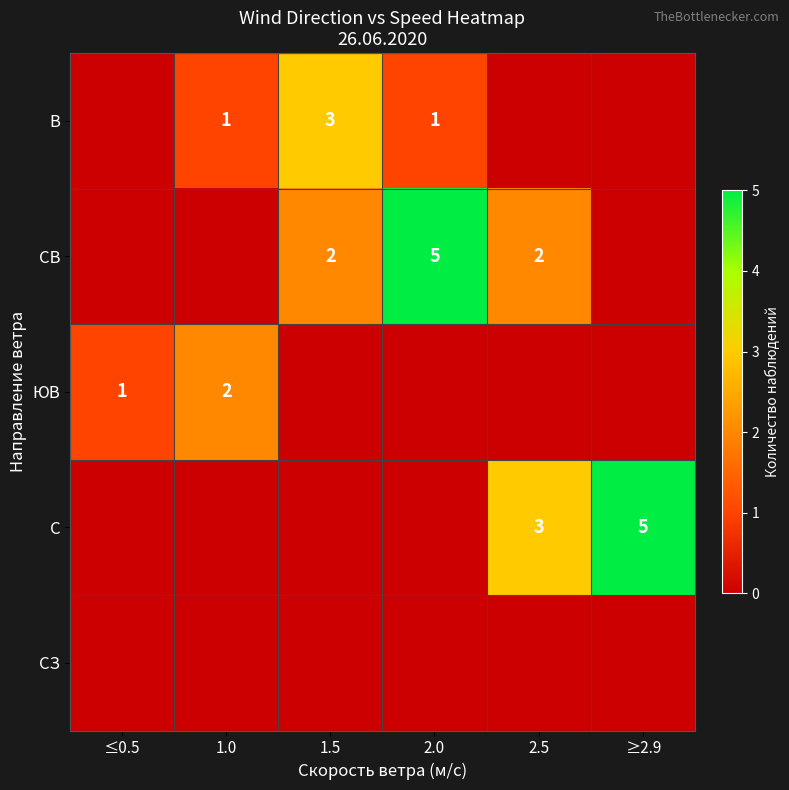

At how many categories does at least one series exceed 4?

2